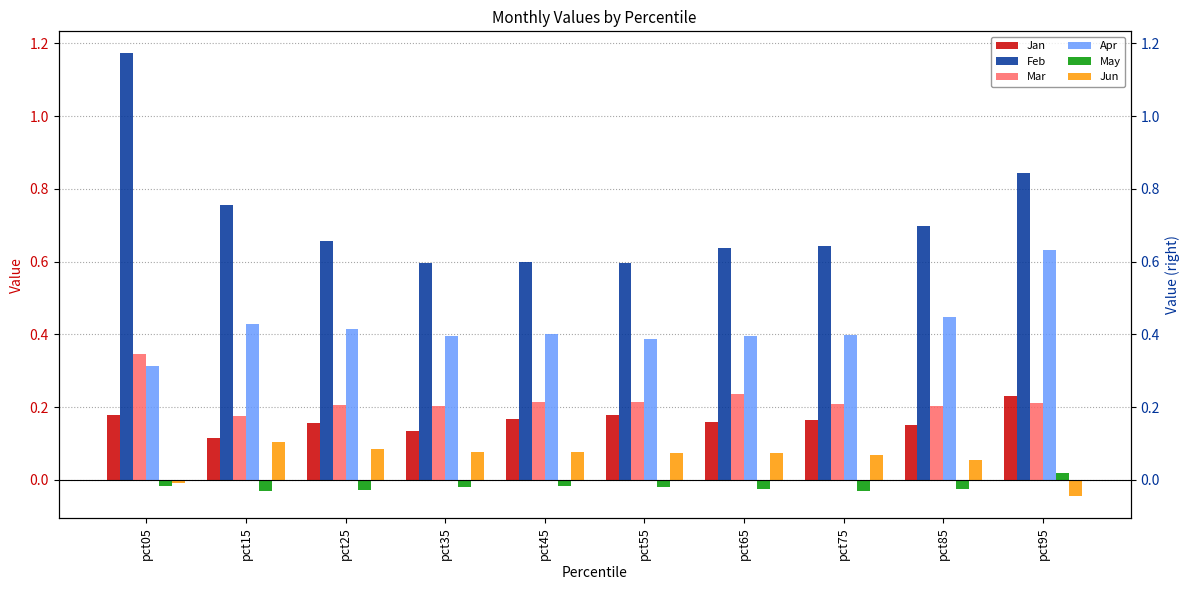

Which category has the lowest value across all series?

pct95